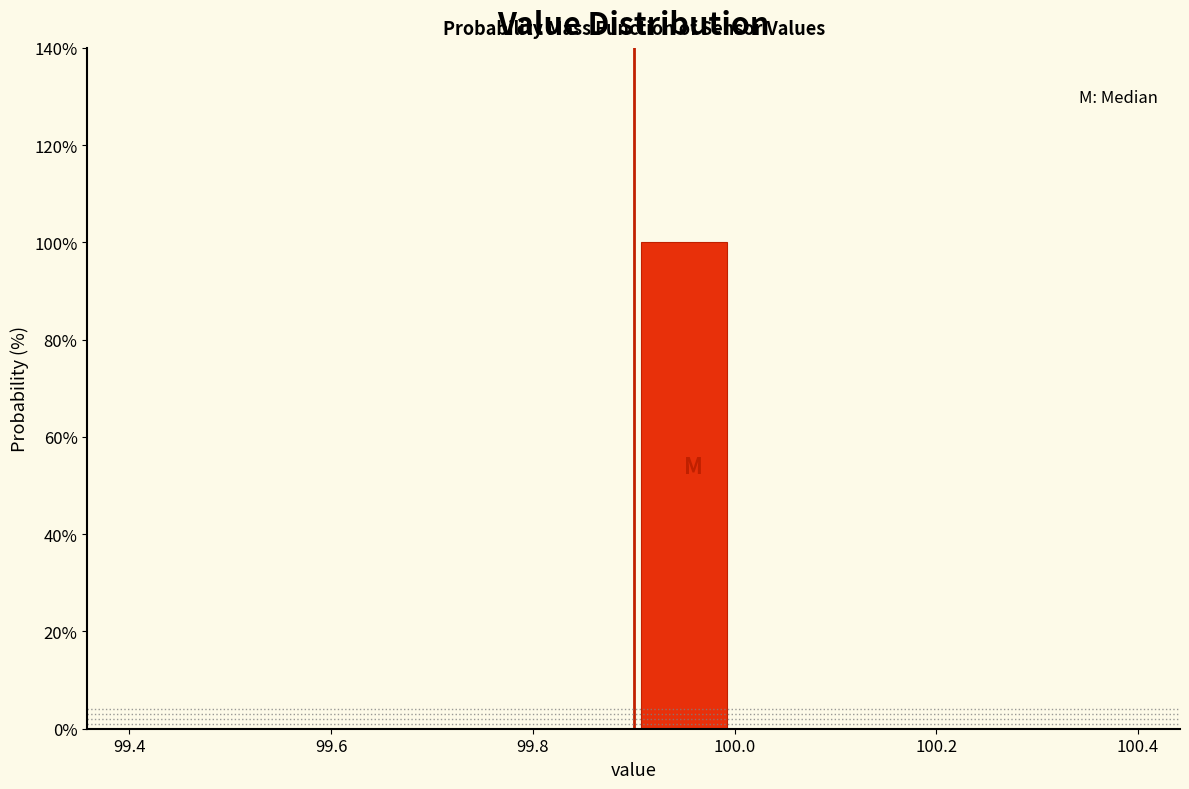

Which range on the x-axis has the tallest bar?

99.9 to 100.0